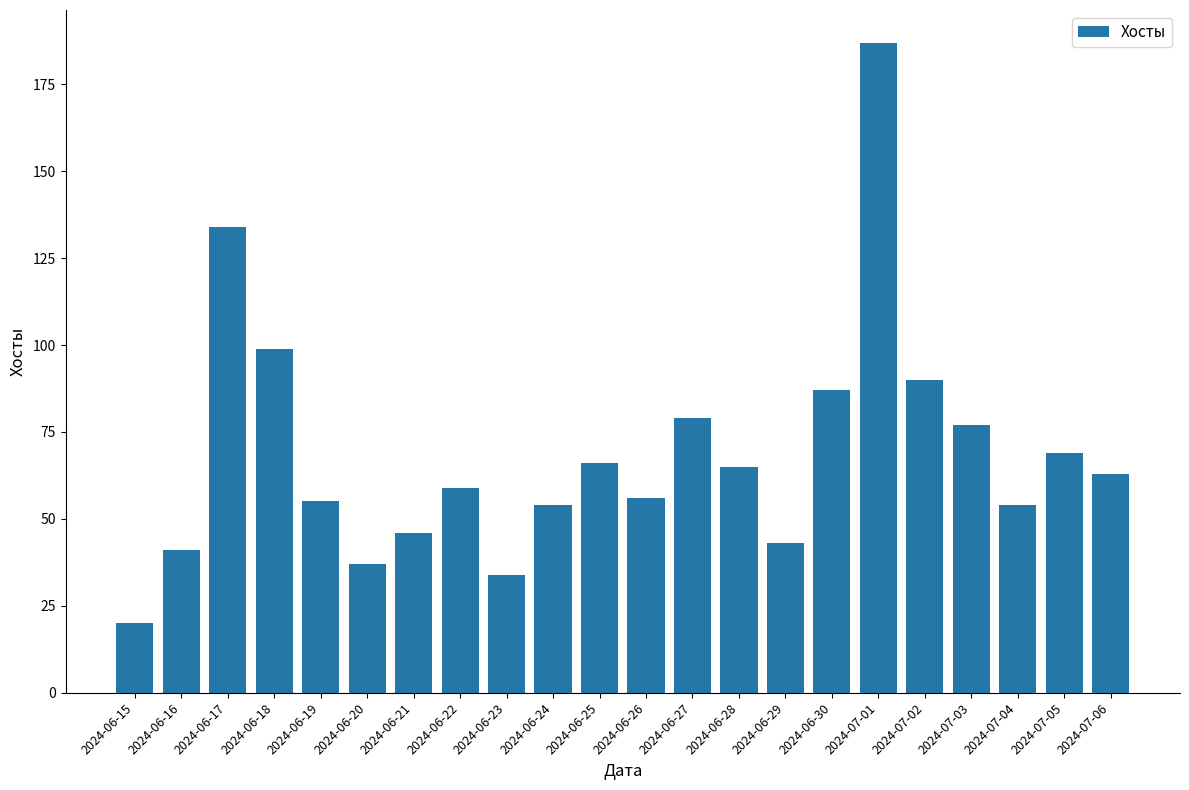

What is the difference between the values at 2024-06-15 and 2024-06-30?

67